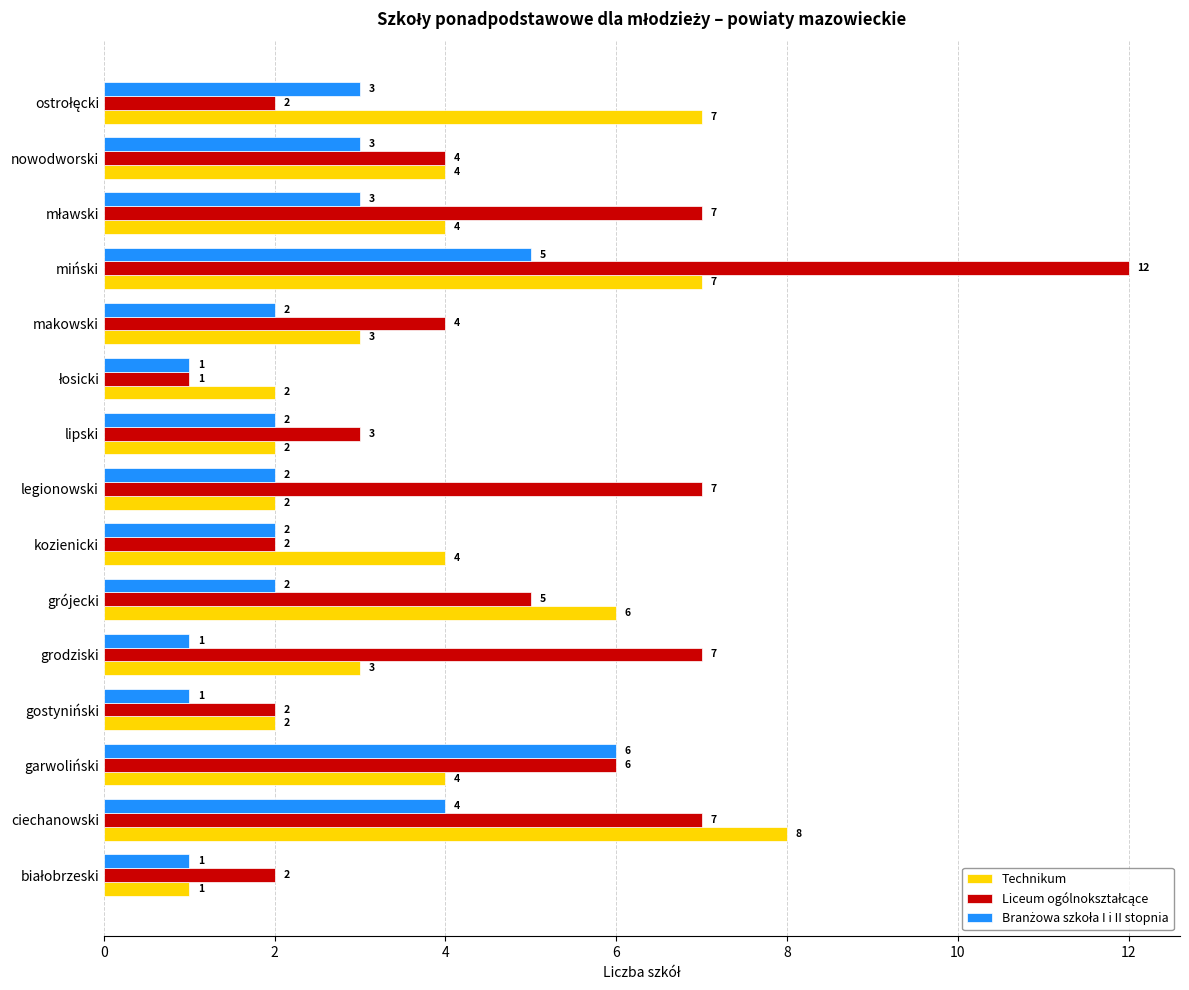

How many series are shown in this chart?

3